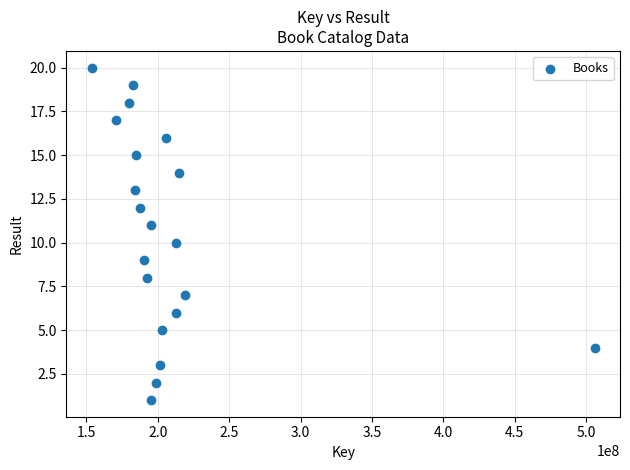

What is the range of X values (max minus min)?

352514993